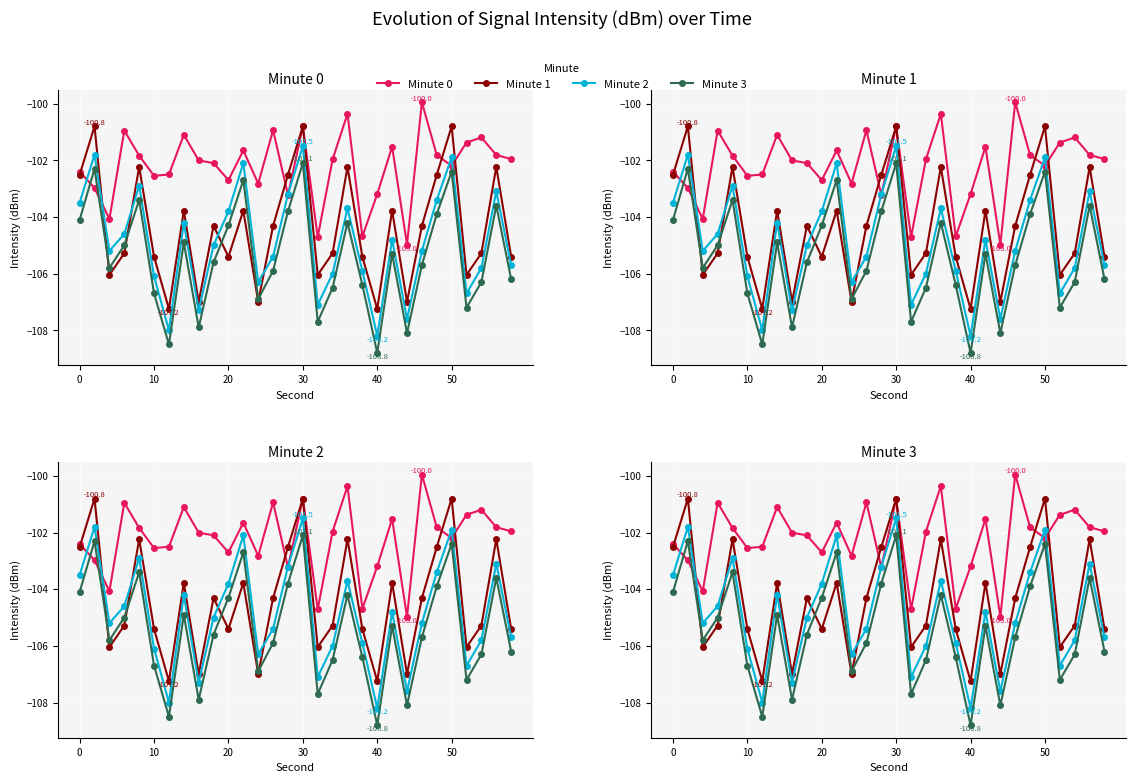

True or false: Minute 2 and Minute 3 intersect in this chart.

False